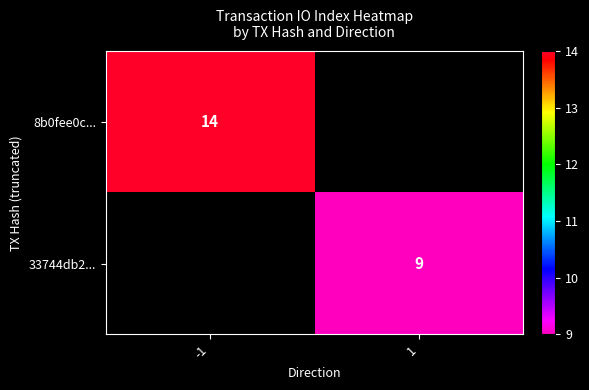

Is the value of 8b0fee0c... at -1 greater than the value of 33744db2... at 1?

Yes